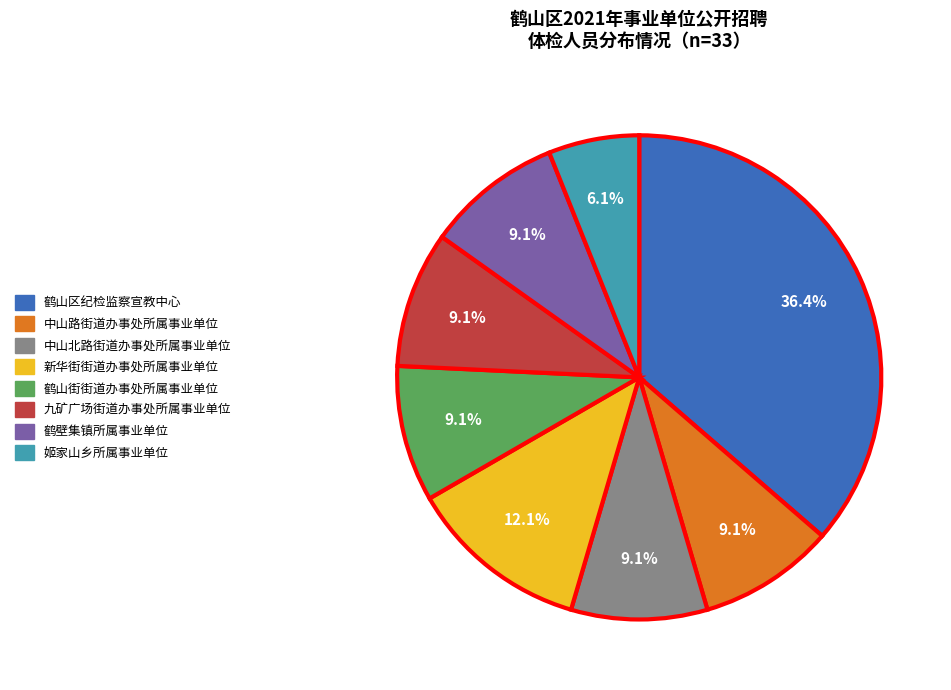

To the nearest percent, what is the difference between the largest and smallest slice percentages?

30%